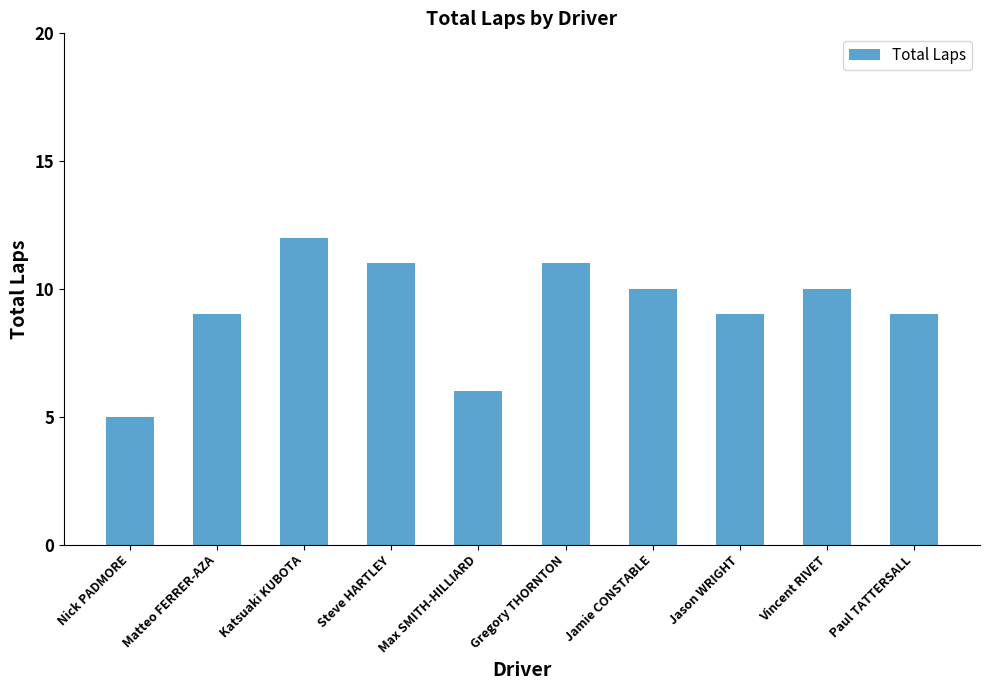

What is the maximum value shown in the chart?

12